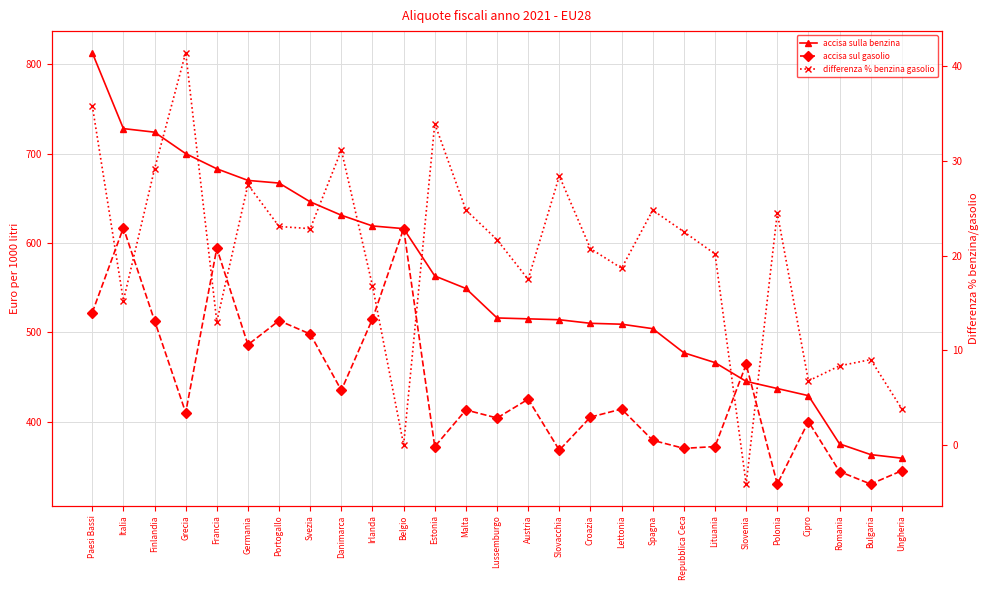

What is the minimum value shown in the chart?

-4.1